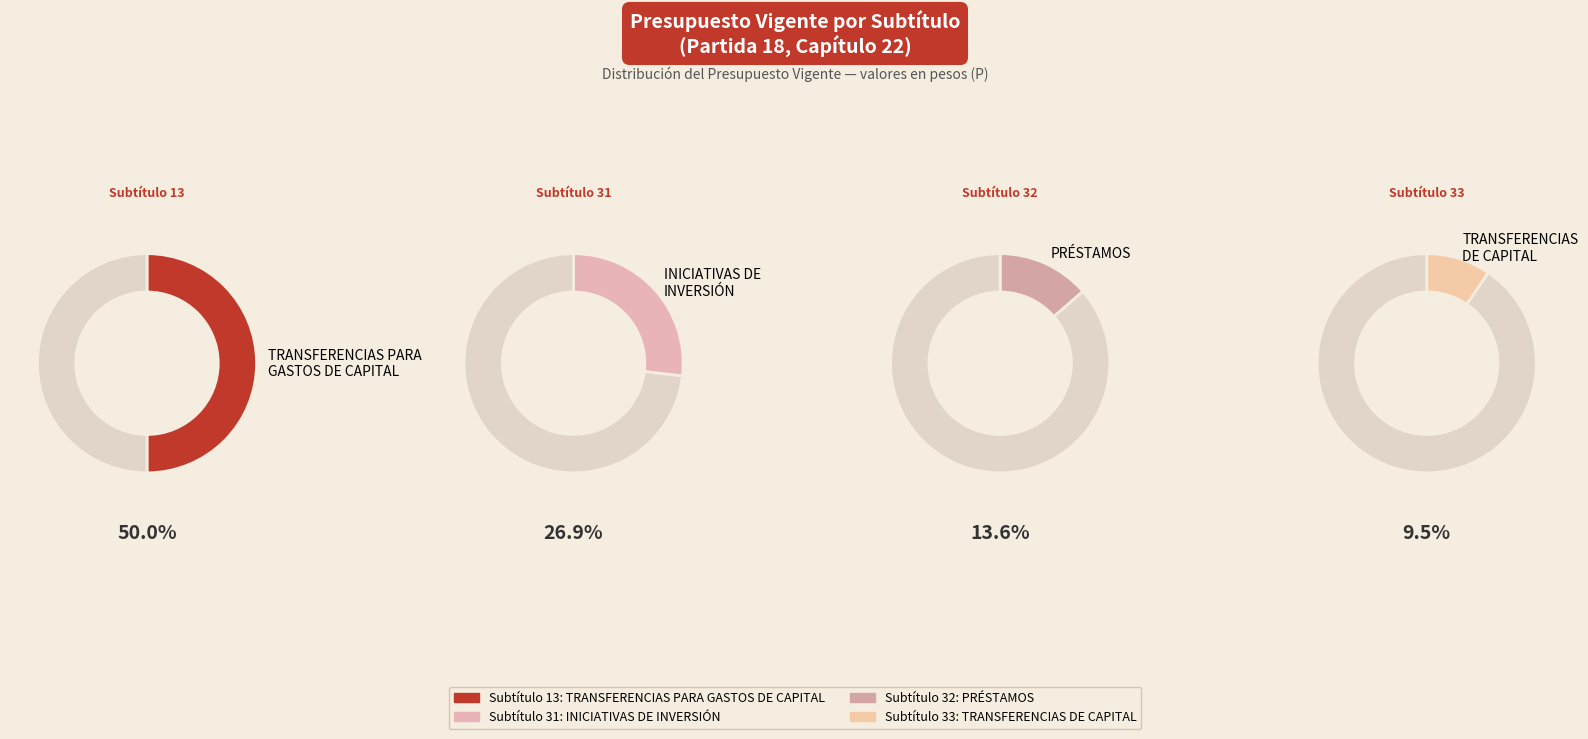

Which slice is the smallest?

TRANSFERENCIAS
DE CAPITAL